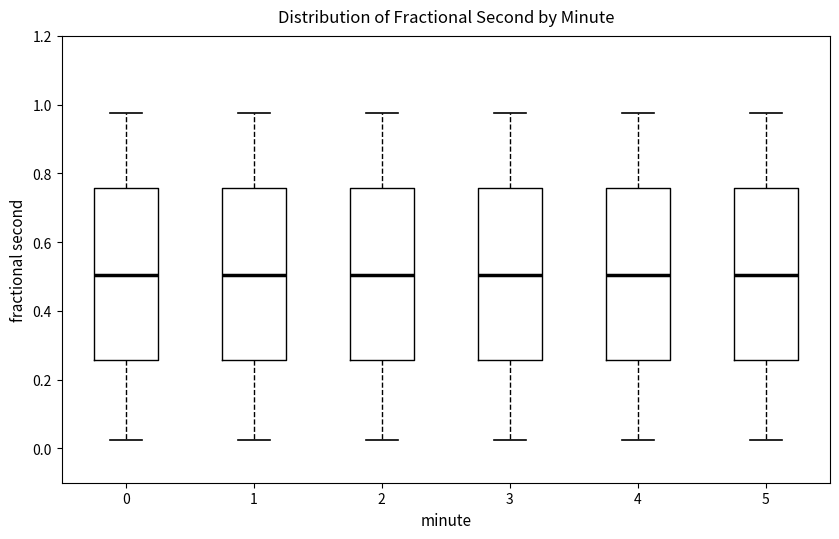

Reading left to right, transcribe this box plot: for each box, give where its median line is, the range the box spans, and where its two whiskers end, as read against the y-axis. The values are not printed on the chart, so give them approximately, as read against the axis.

0: median 0.50, box 0.26 to 0.76, whiskers 0.02 to 0.98
1: median 0.50, box 0.26 to 0.76, whiskers 0.02 to 0.98
2: median 0.50, box 0.26 to 0.76, whiskers 0.02 to 0.98
3: median 0.50, box 0.26 to 0.76, whiskers 0.02 to 0.98
4: median 0.50, box 0.26 to 0.76, whiskers 0.02 to 0.98
5: median 0.50, box 0.26 to 0.76, whiskers 0.02 to 0.98